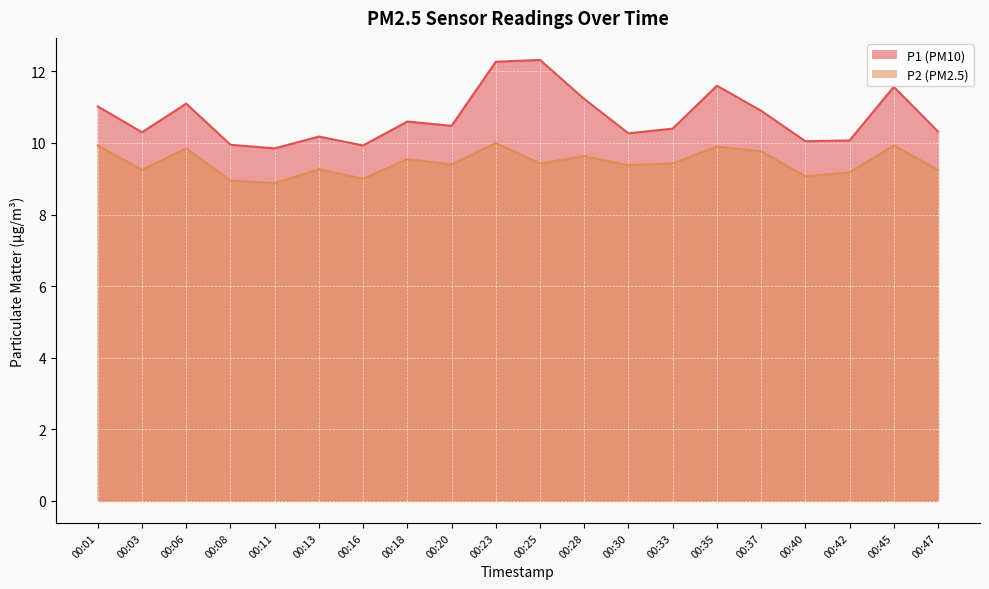

What is the total value across all series at 00:30?

19.6